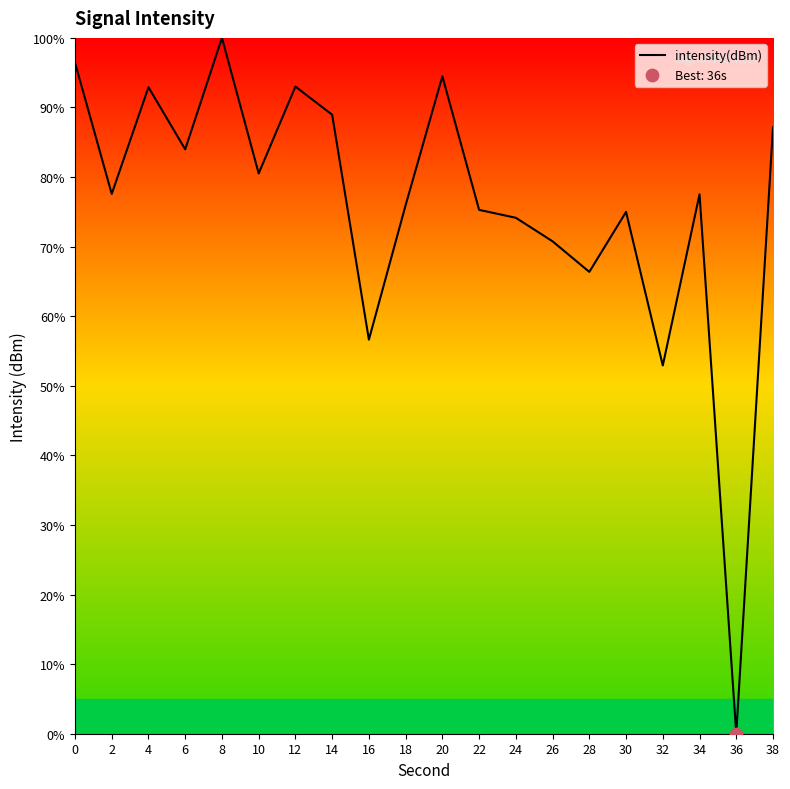

What is the change in value from 28 to 34?

+11.1